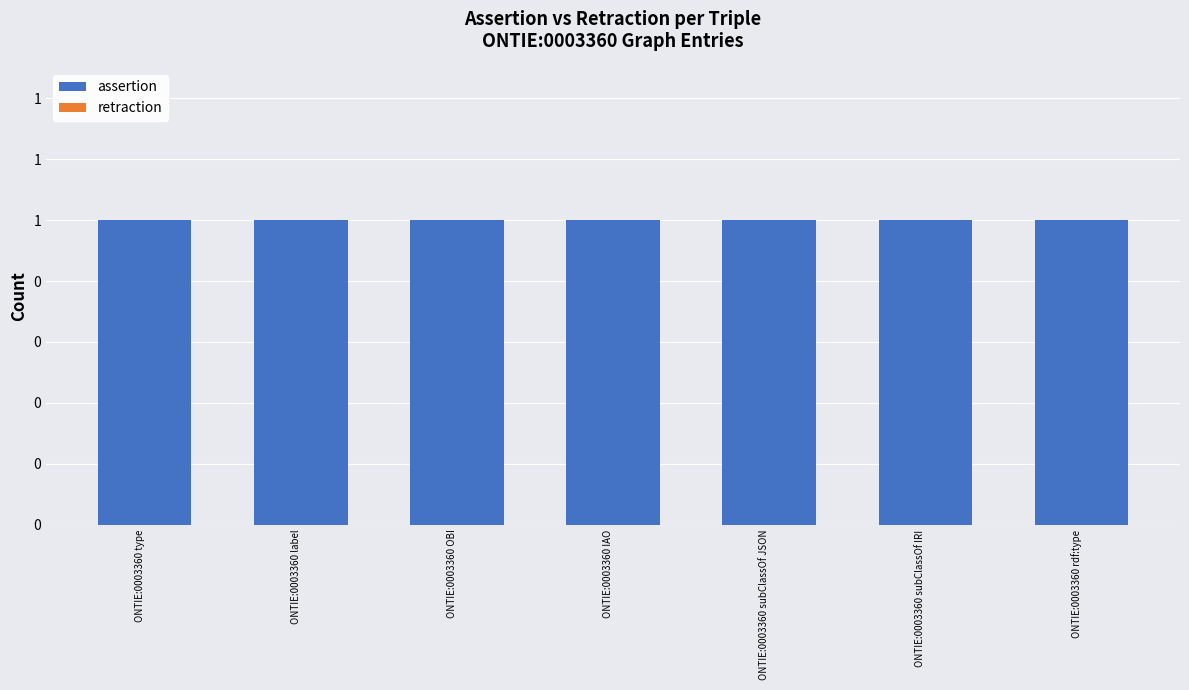

Reading left to right, extract all data points from this chart.

assertion: 1	1	1	1	1	1	1
retraction: 0	0	0	0	0	0	0